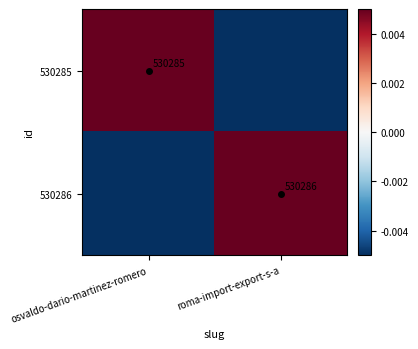

True or false: 530285 has a value of 916414.8 at osvaldo-dario-martinez-romero.

False